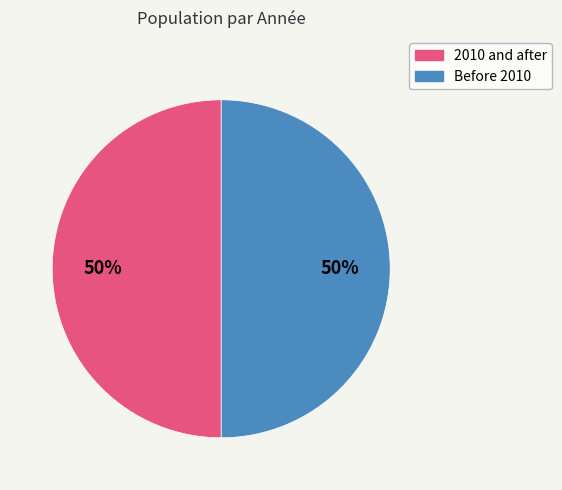

To the nearest percent, what is the average slice percentage?

50%